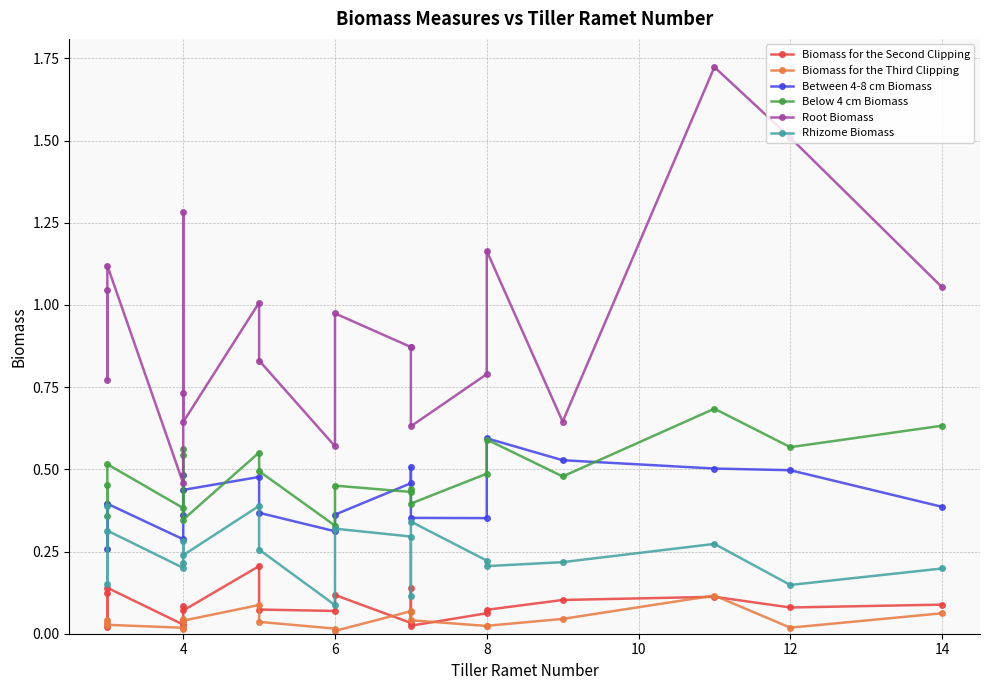

What is the sum of all Biomass for the Second Clipping values?

1.7